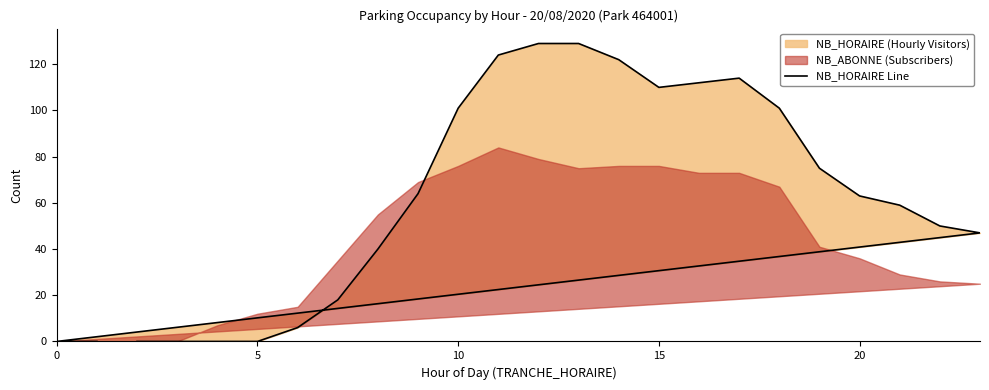

How many lines are shown in the chart?

1